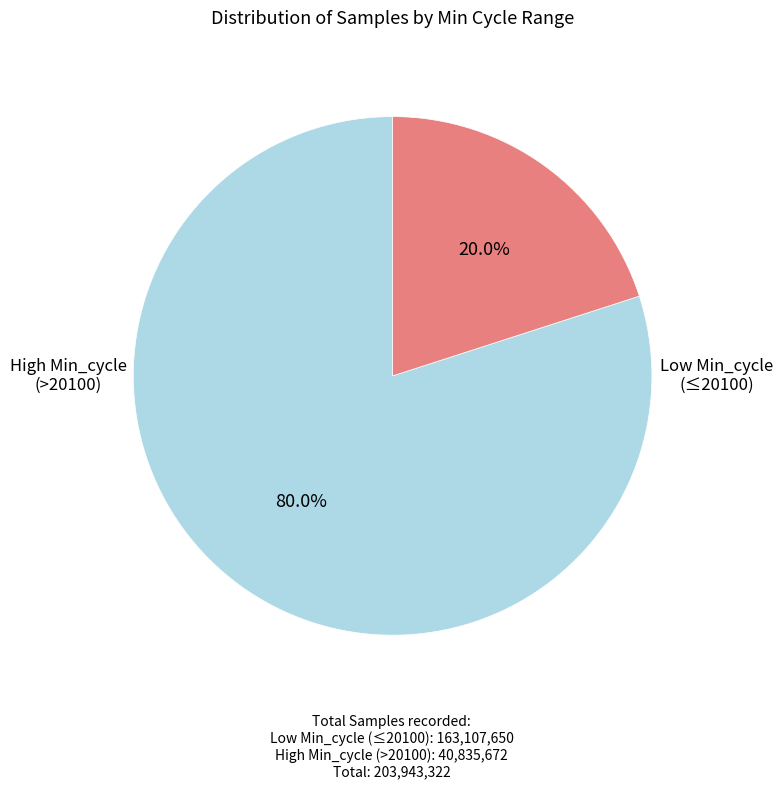

Is there a majority slice in this chart?

Yes